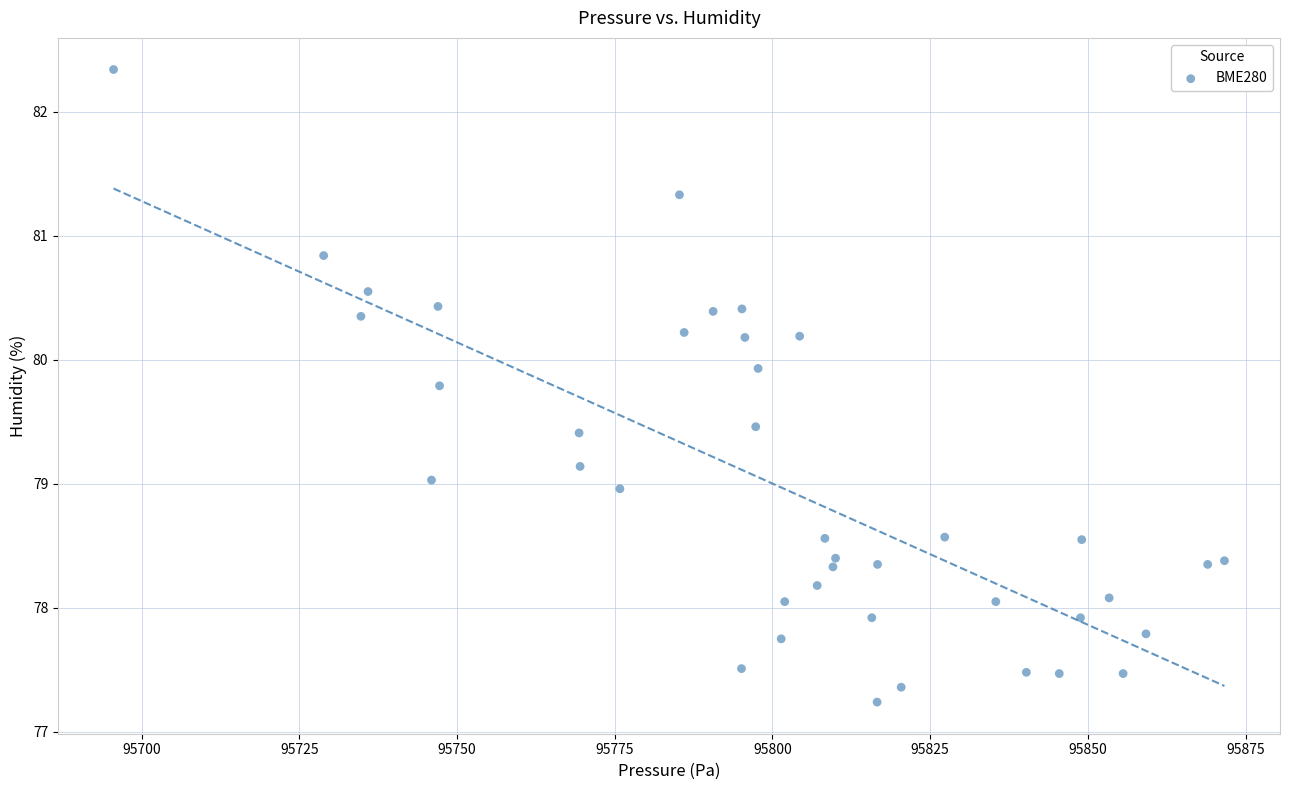

What is the range of X values (max minus min)?

176.1